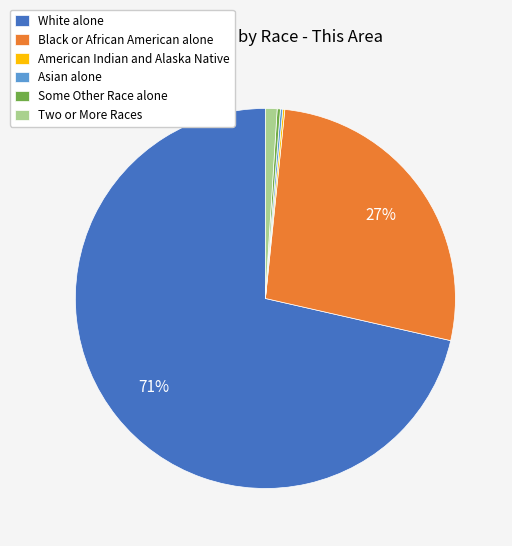

To the nearest percent, what percentage of the pie is Black or African American alone?

27%